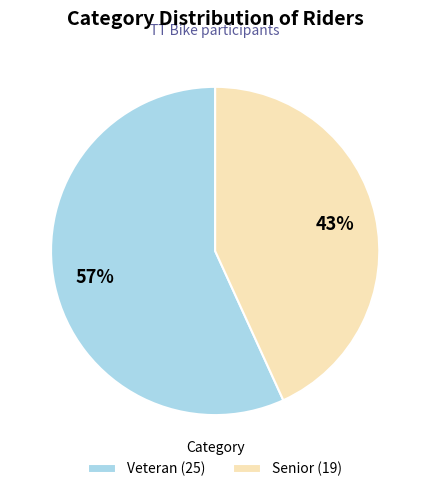

Between Senior and Veteran, which is larger?

Veteran